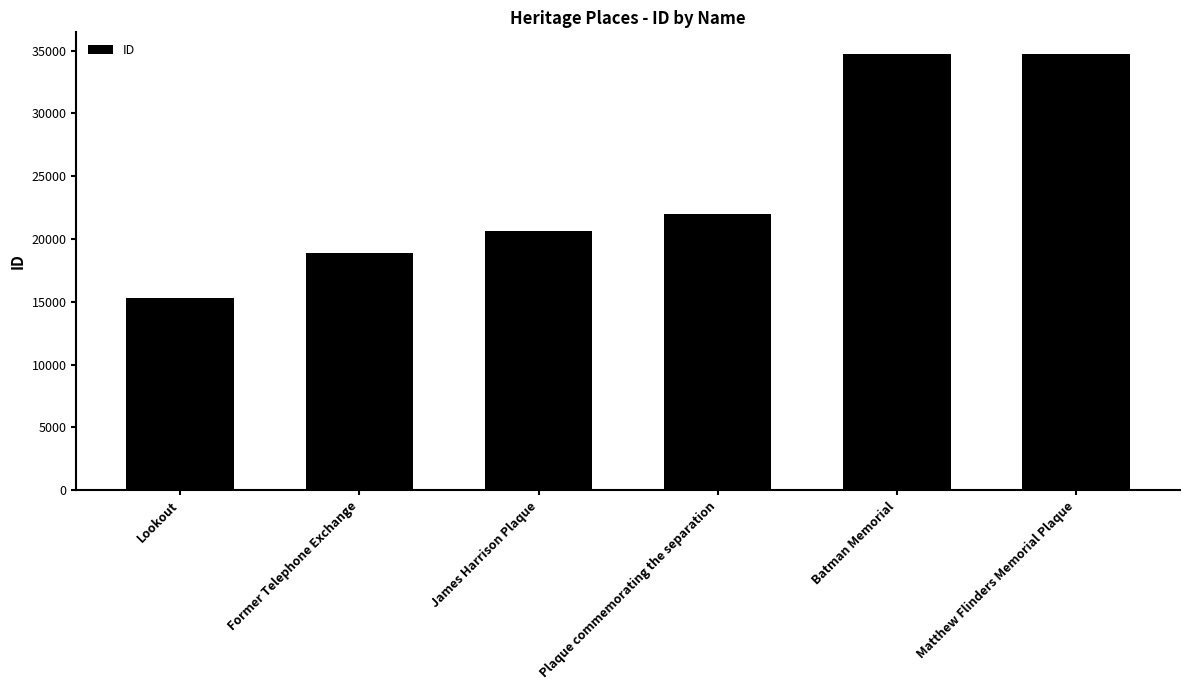

What is the sum of all values?

146210